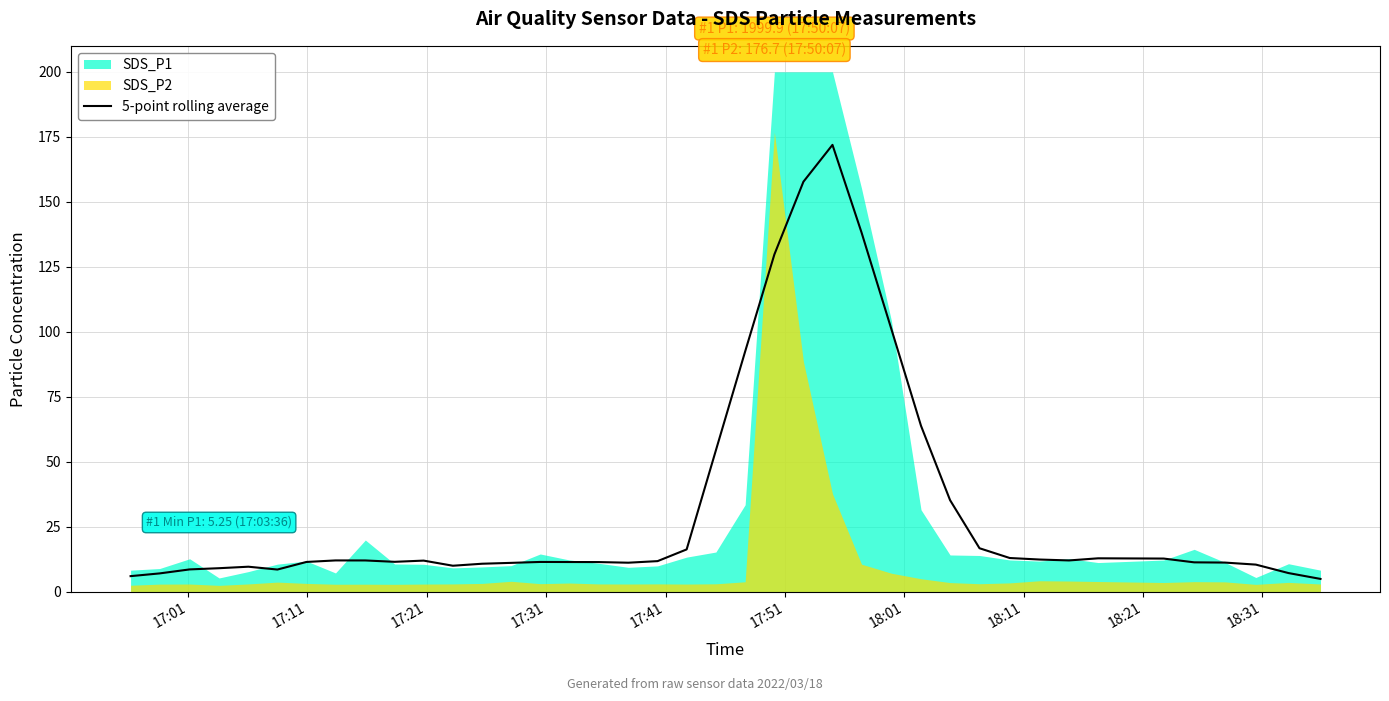

The value at 16 is 11.4. True or false?

True